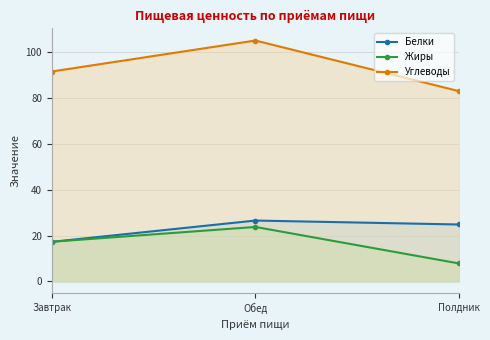

What is the difference between the maximum and minimum values in the Углеводы series?

22.1